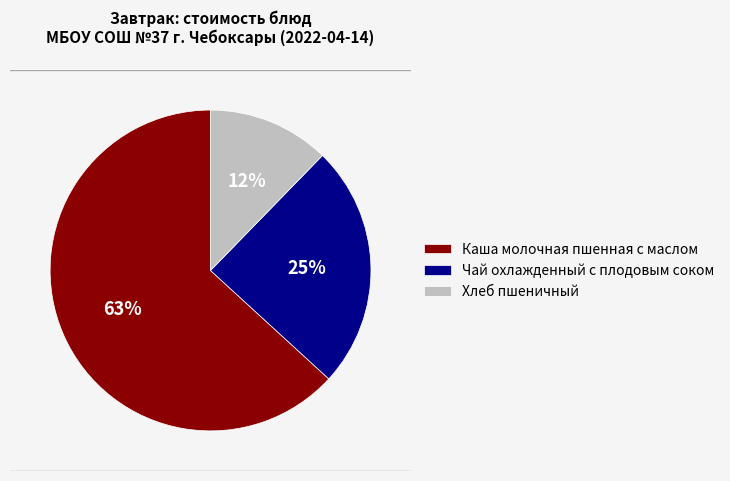

Which slice is the largest?

Каша молочная пшенная с маслом